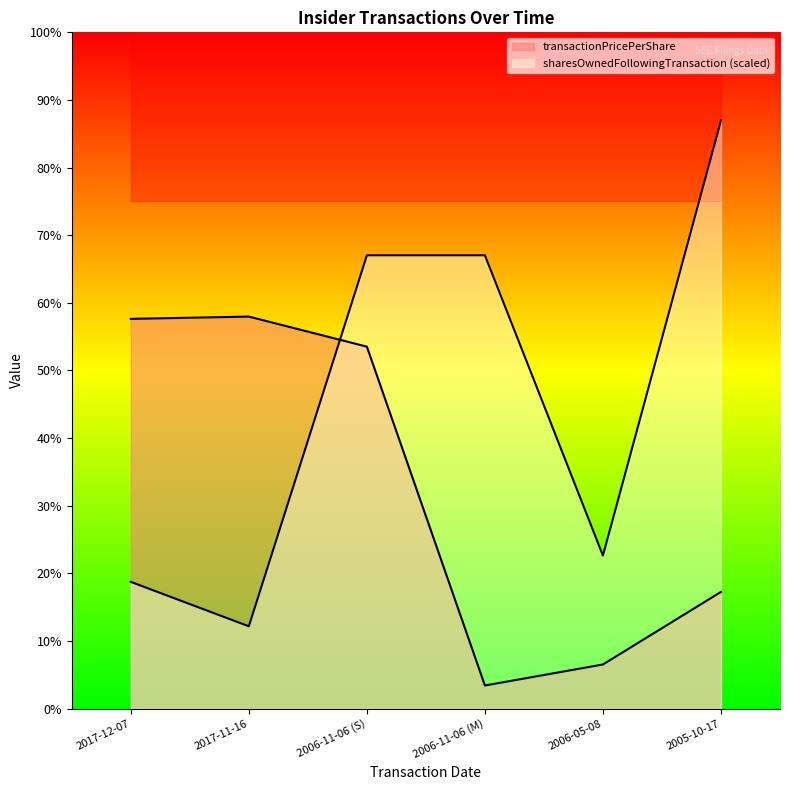

Between 2017-11-16 and 2006-11-06 (M), which series saw the biggest shift?

sharesOwnedFollowingTransaction